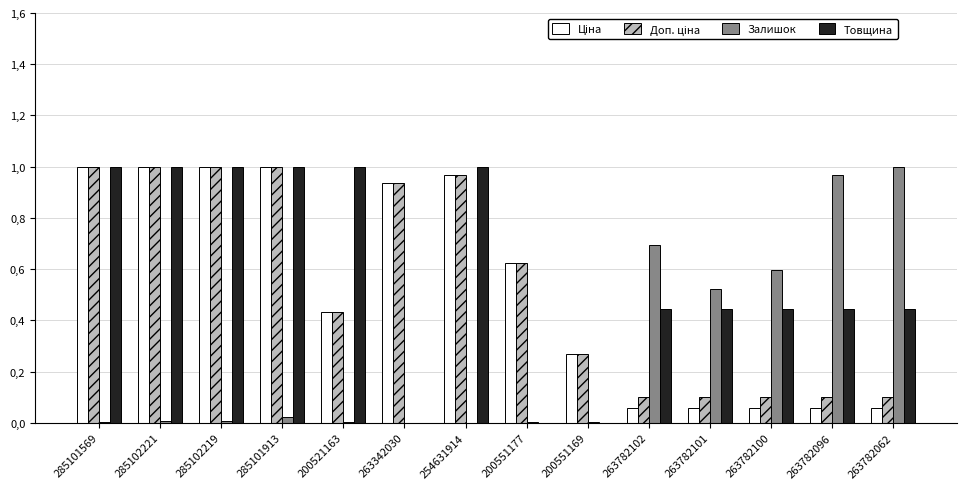

What is the label of the 4th bar from the left?

285101913